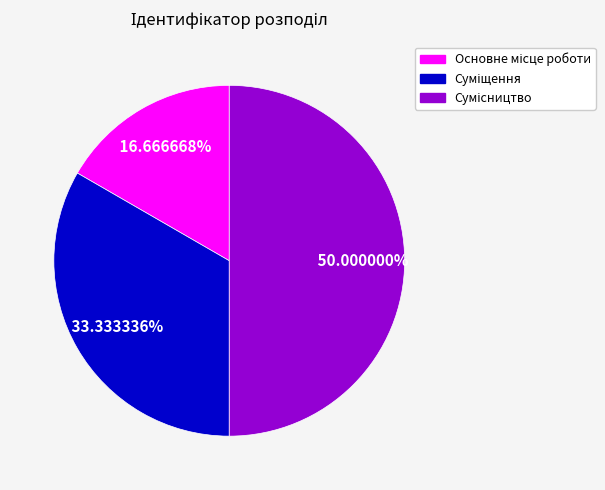

Approximately how many times larger is the value at Суміщення compared to Основне місце роботи?

2.0